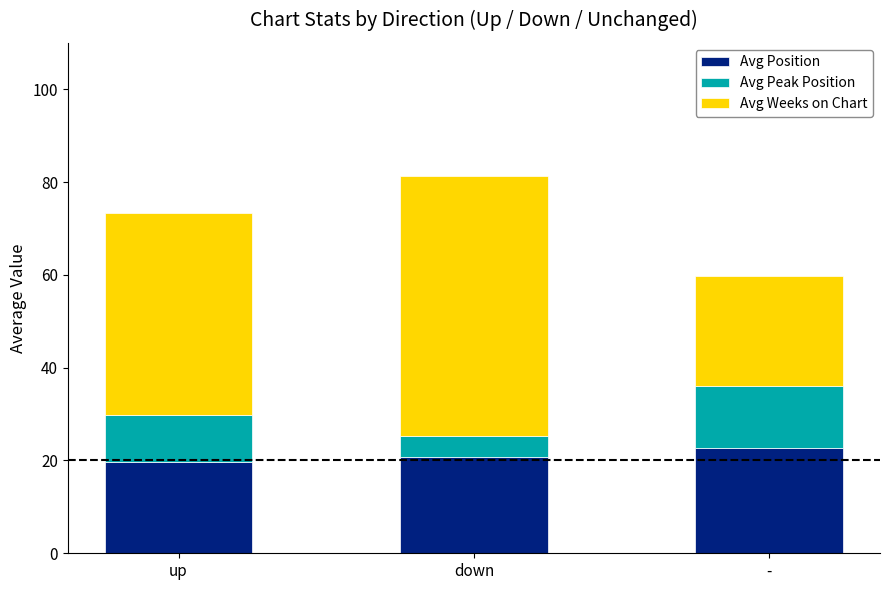

Reading left to right, list the values for the Avg Position series.

19.6	20.8	22.7